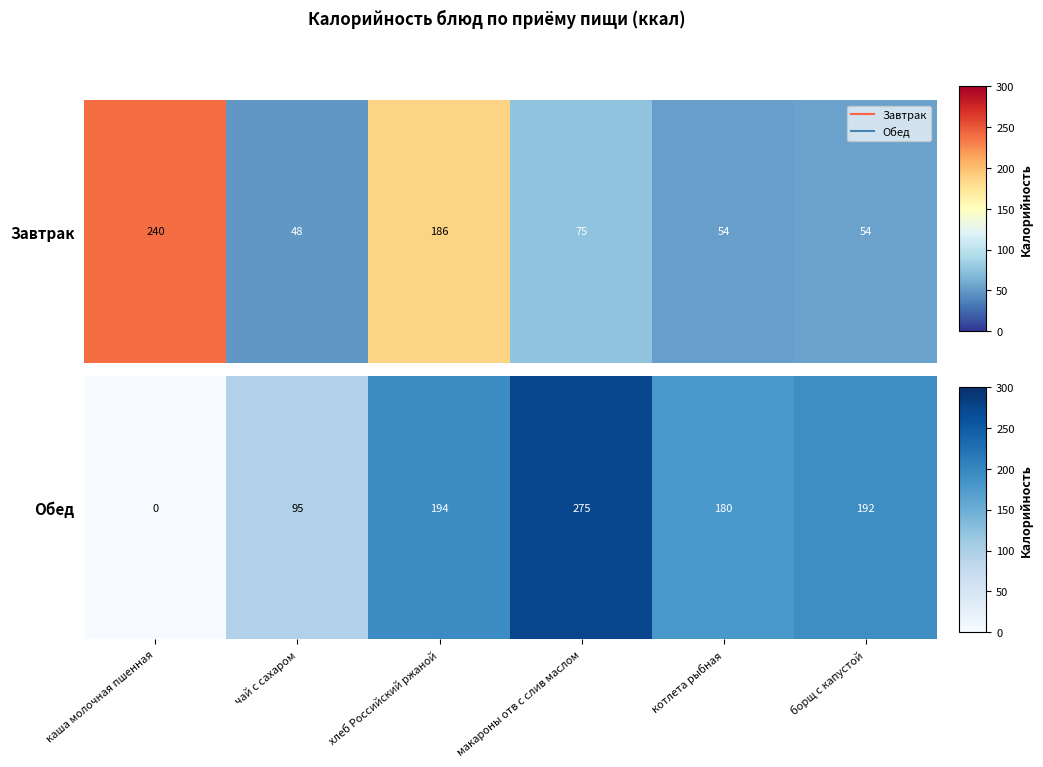

How many series are shown in this chart?

1